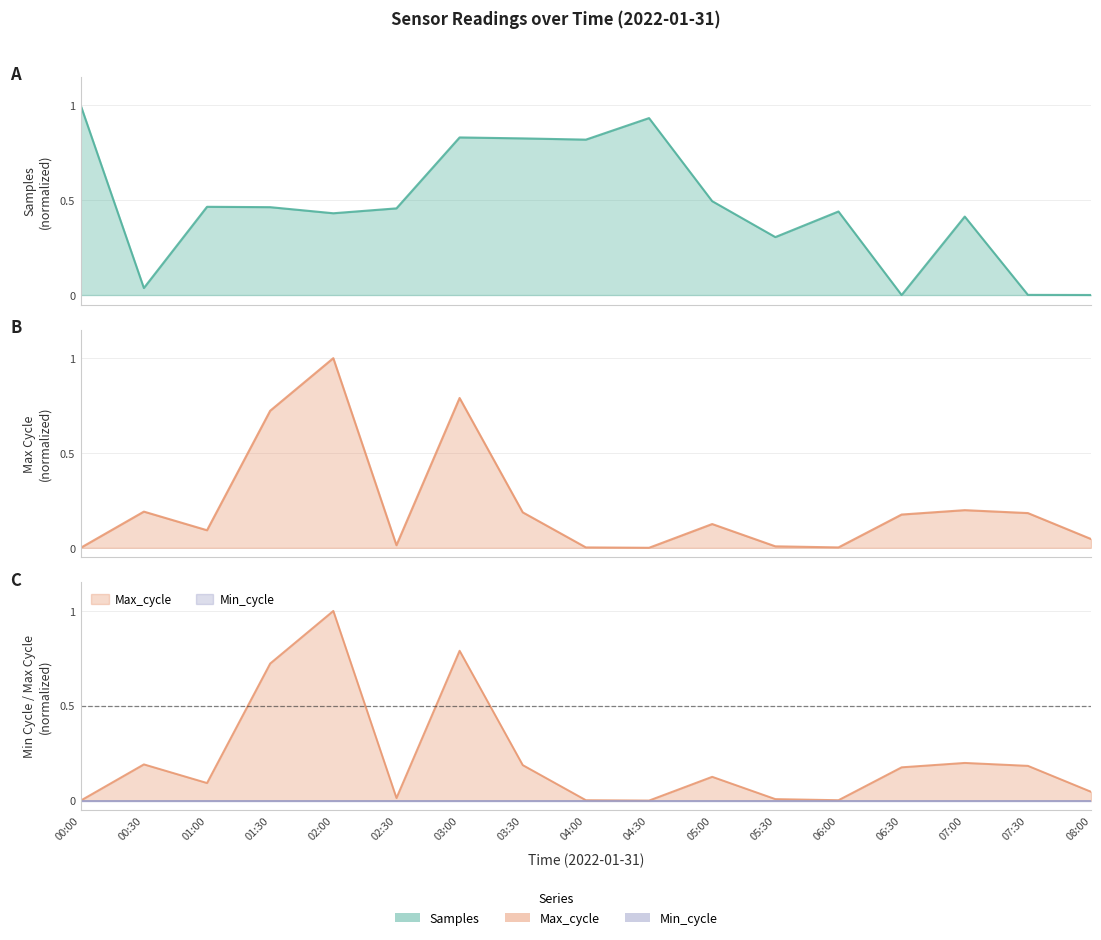

The A series shows 0.0 at 00:30. True or false?

False